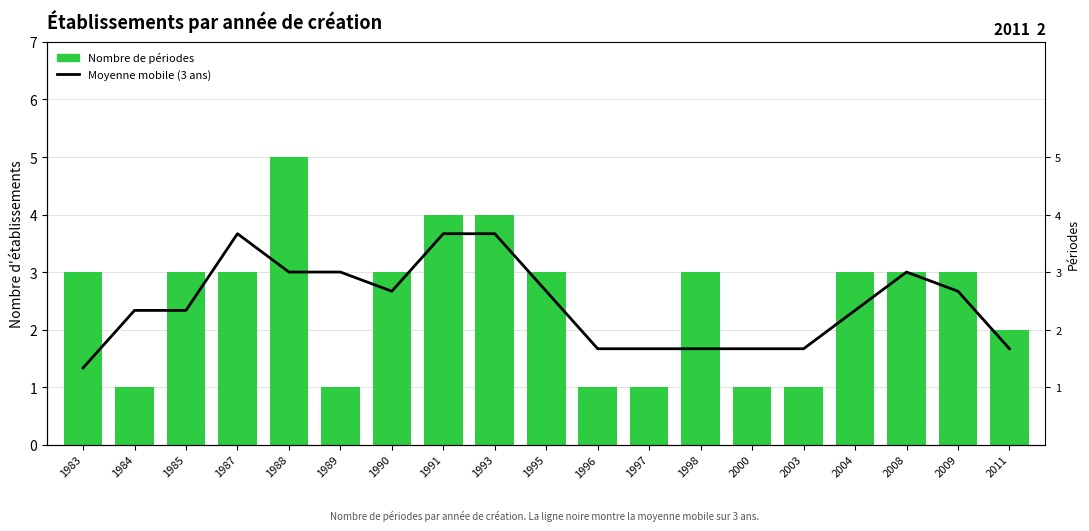

What is the difference between the maximum and minimum values in the Moyenne mobile (3 ans) series?

2.3